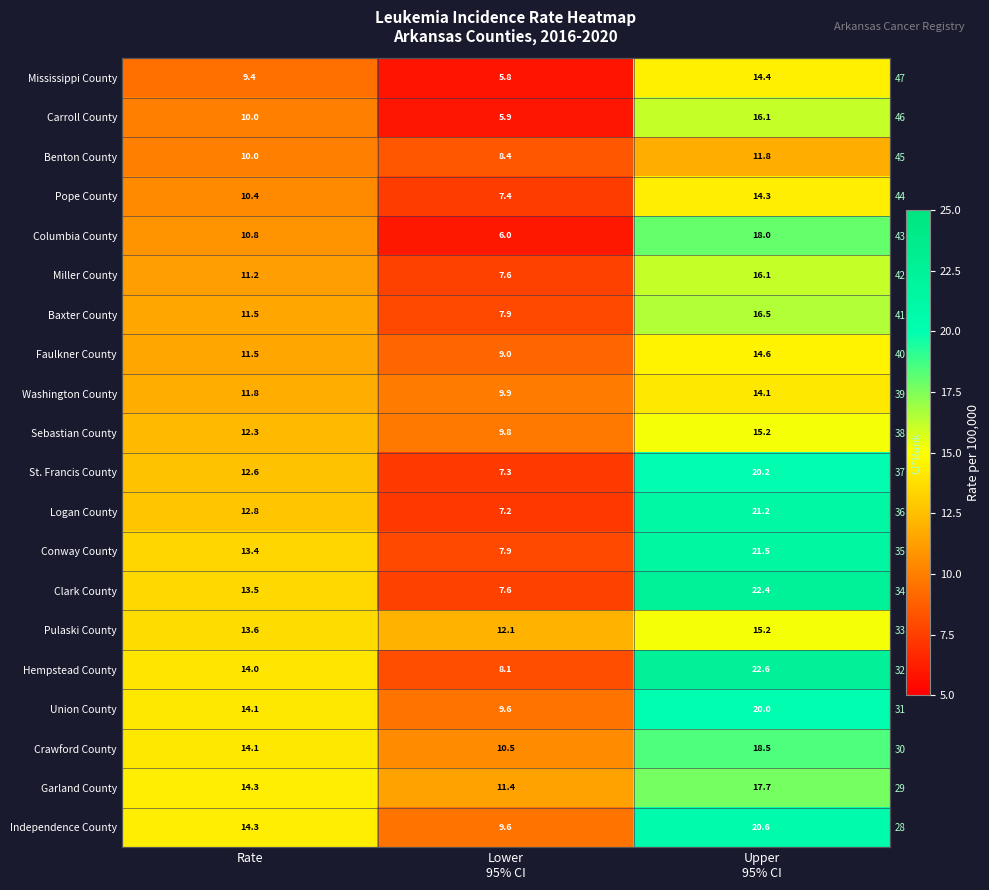

What is the difference between the Miller County values at Lower 95% CI and Rate?

3.6